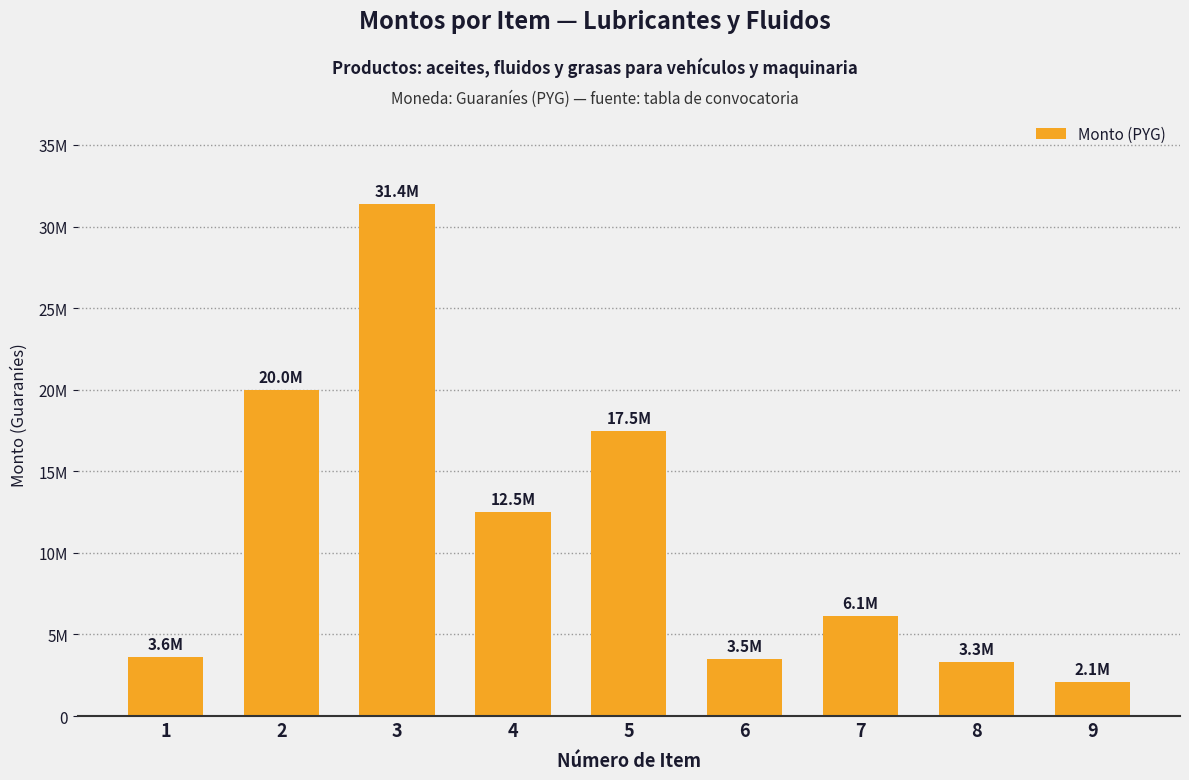

What is the greatest value displayed?

31375000